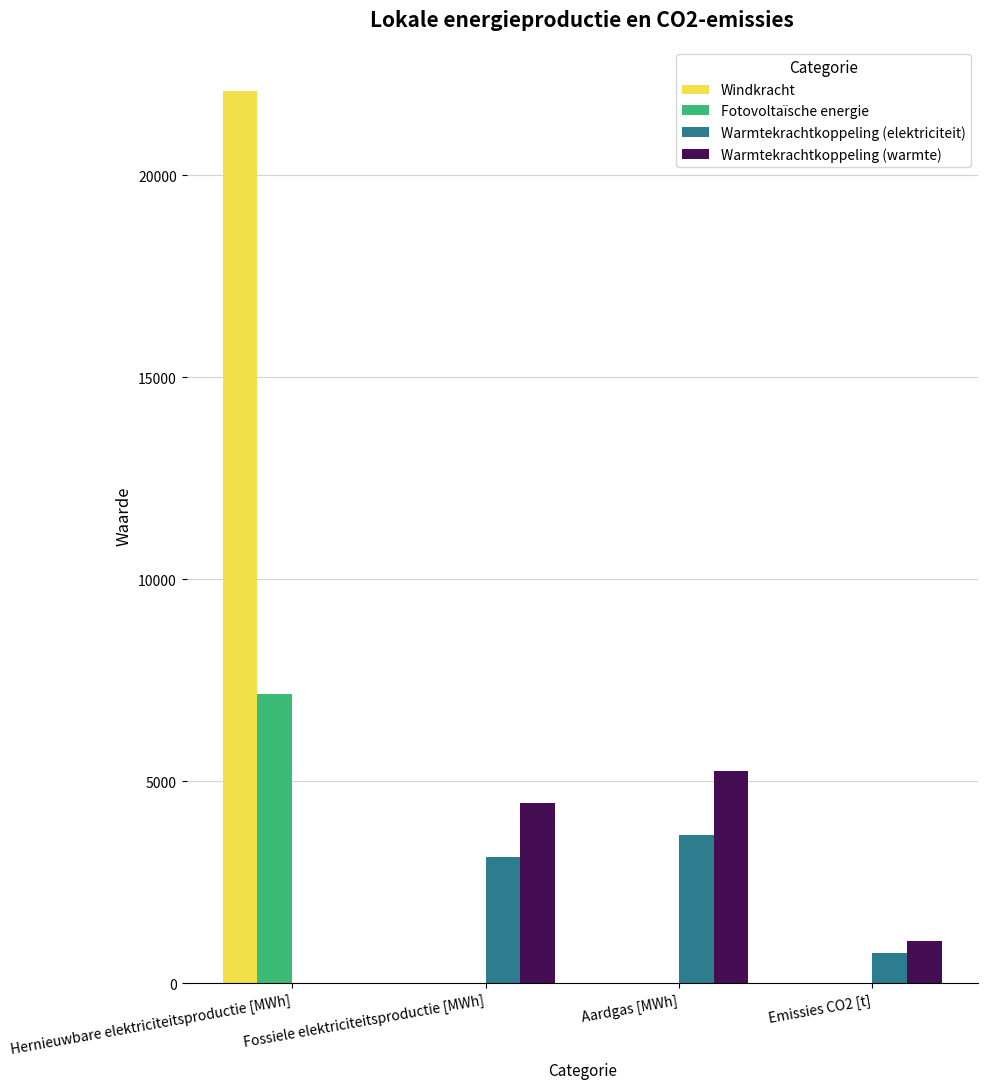

What is the highest value of the Windkracht series?

22074.5